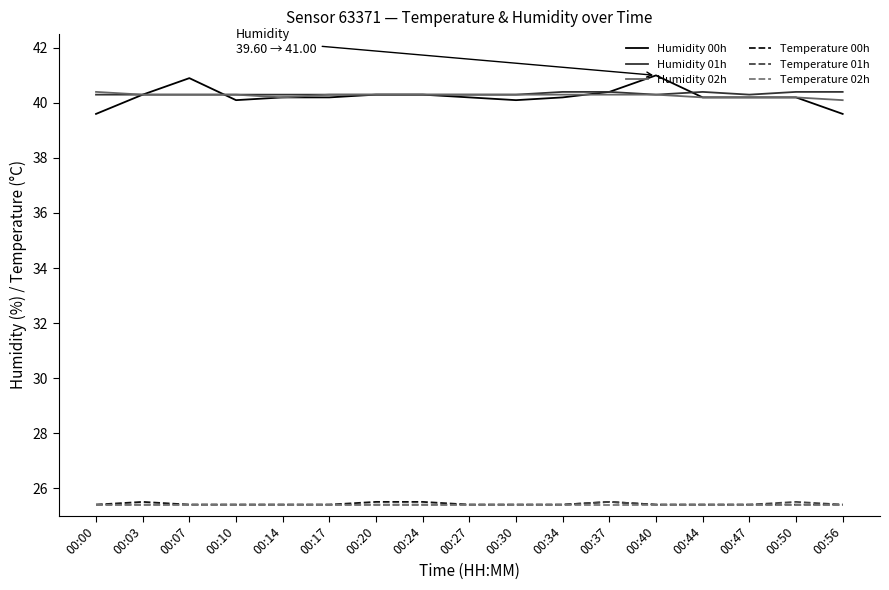

True or false: Temperature 01h has a value of 25.4 at 00:17.

True